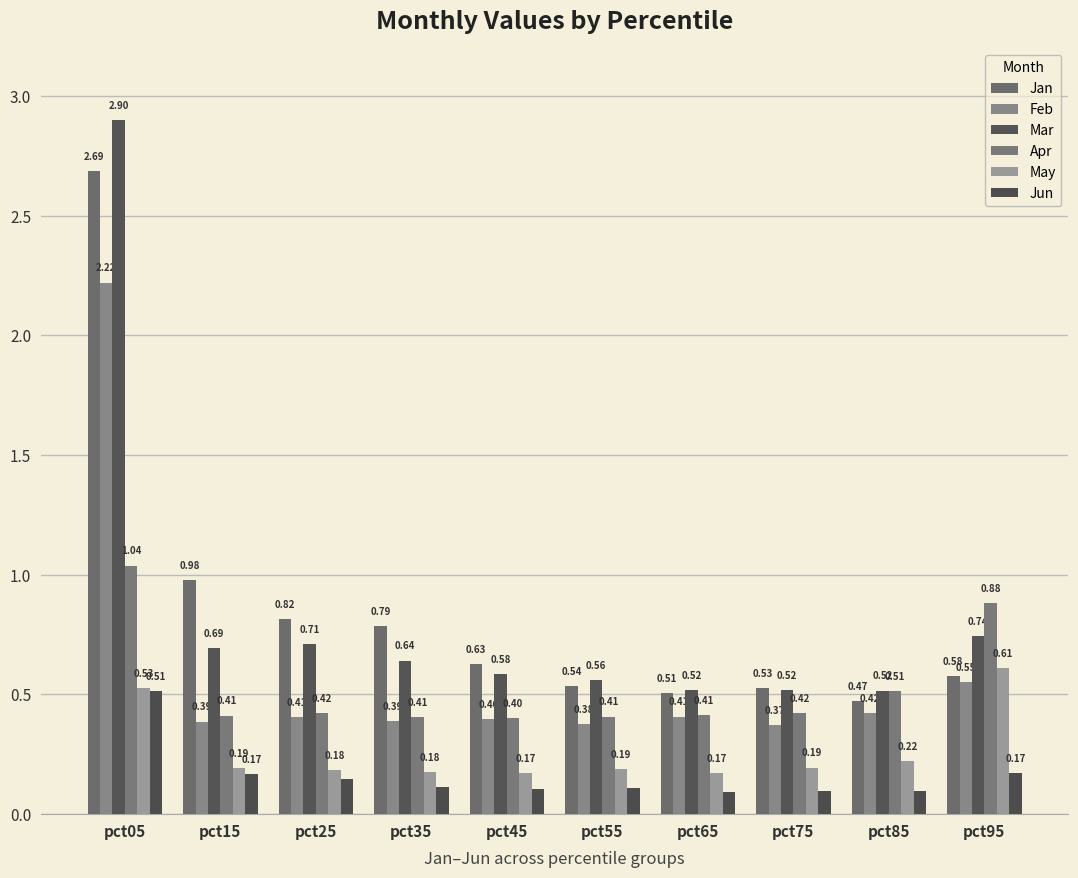

Rank the series by their maximum value, from lowest to highest.

Jun, May, Apr, Feb, Jan, Mar